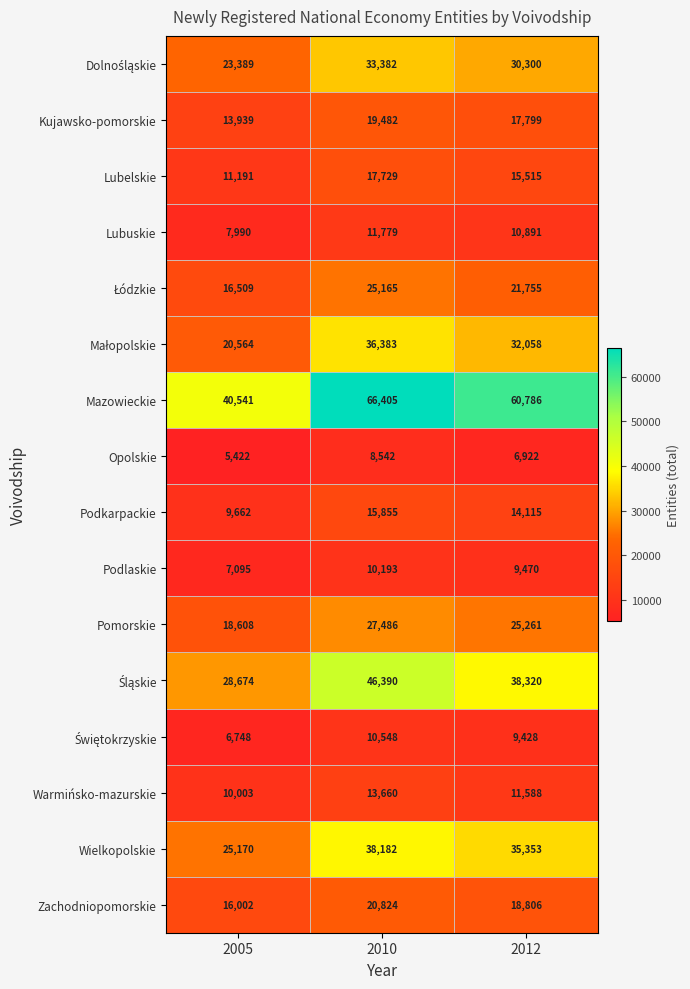

Count the number of categories in the chart.

3